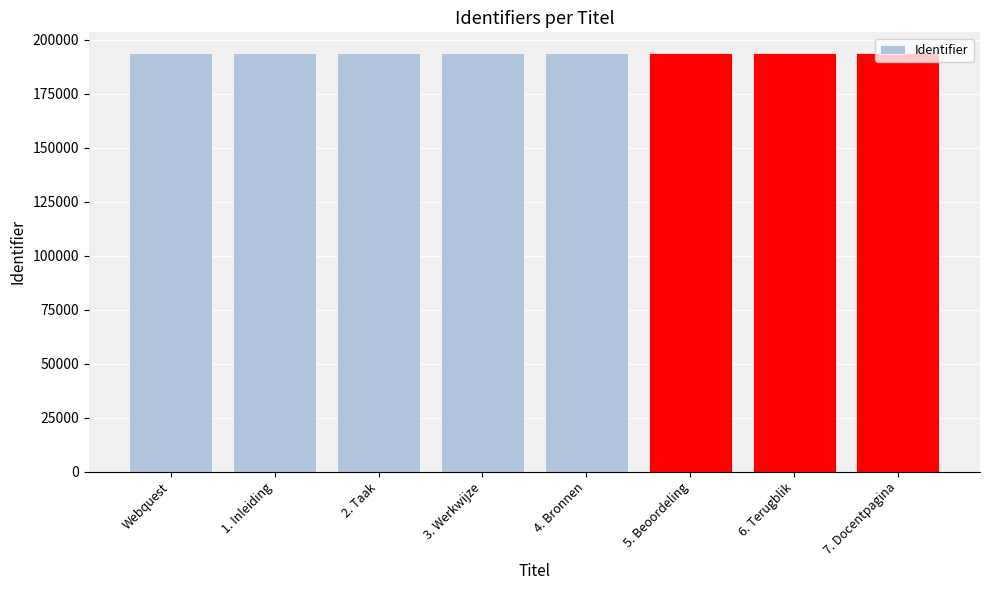

What is the maximum value shown in the chart?

193670